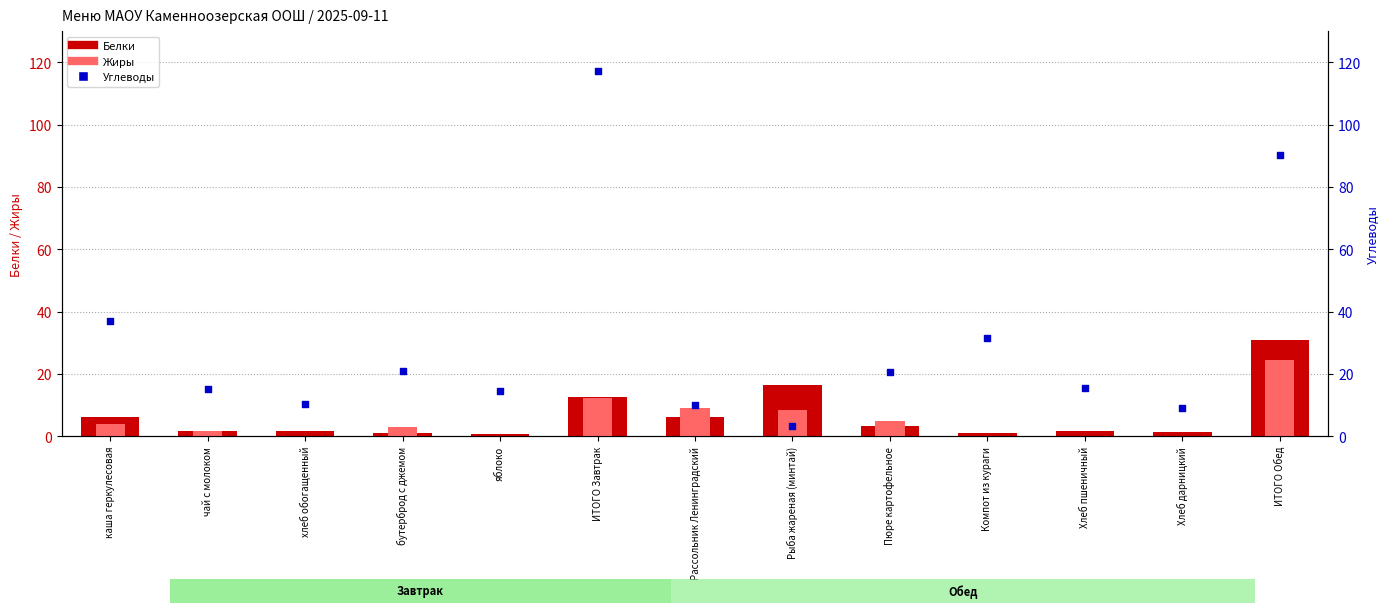

At which category is the sum across all series the highest?

ИТОГО Обед